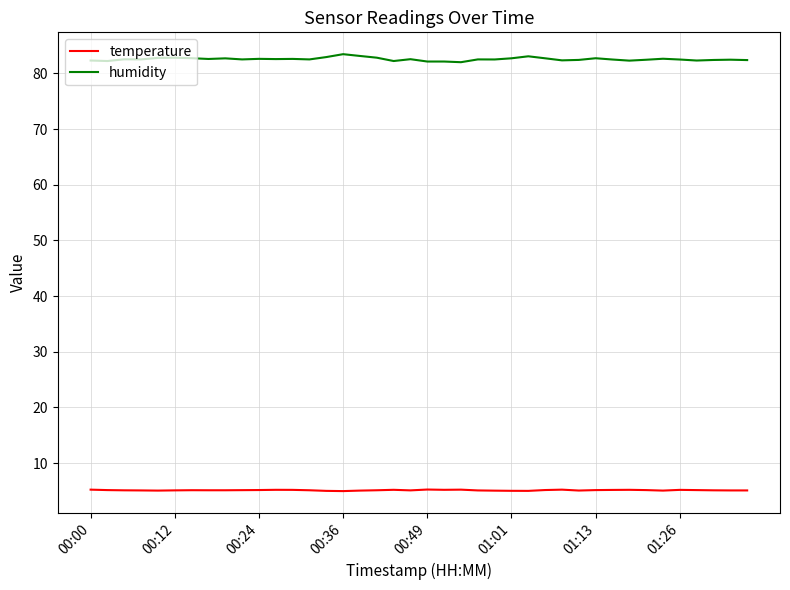

Is this an area chart (filled region under the line)?

No